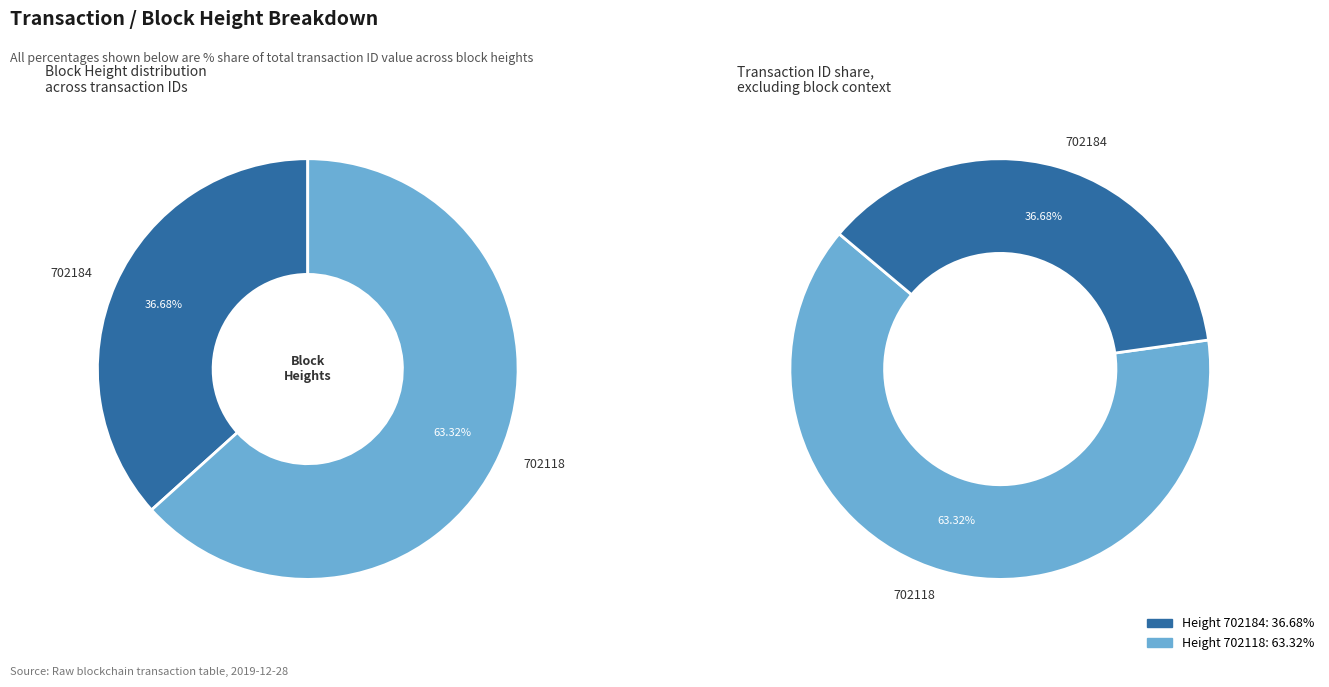

What is the smallest slice in the pie chart?

702184